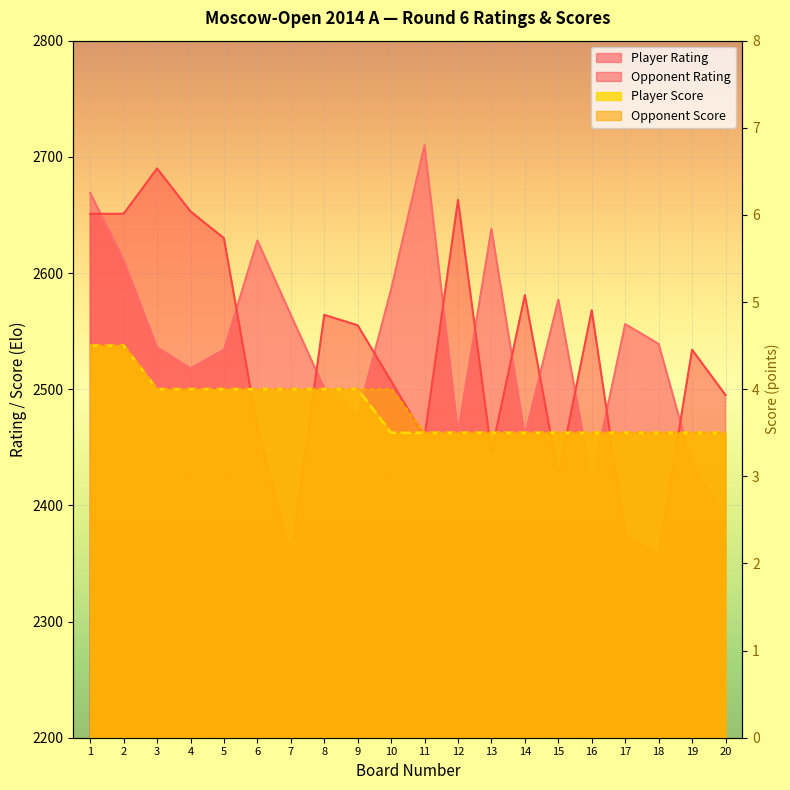

At how many categories does at least one series exceed 75?

20